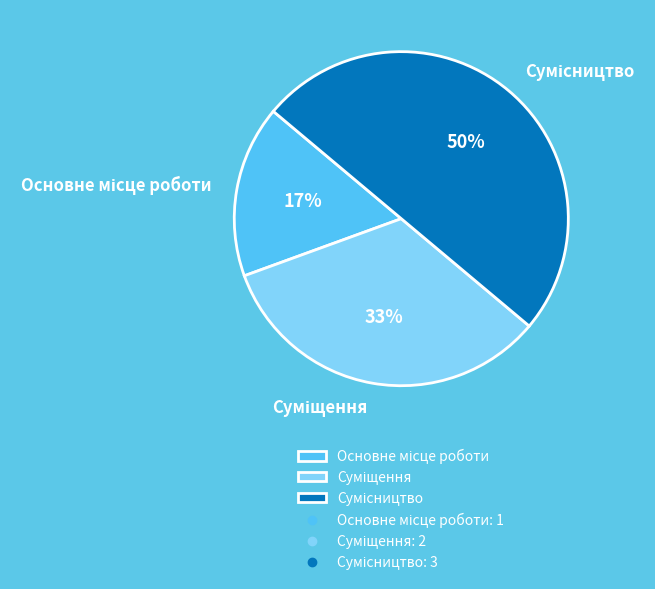

How many slices are in this pie chart?

3